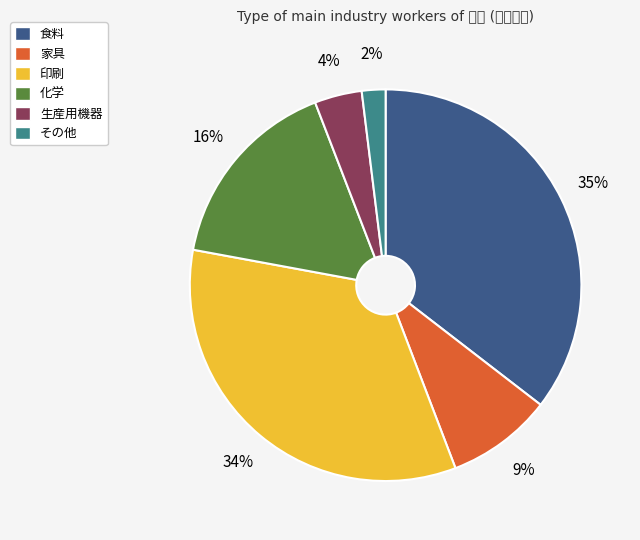

To the nearest percent, what is the difference between the その他 and 印刷 slice percentages?

32%